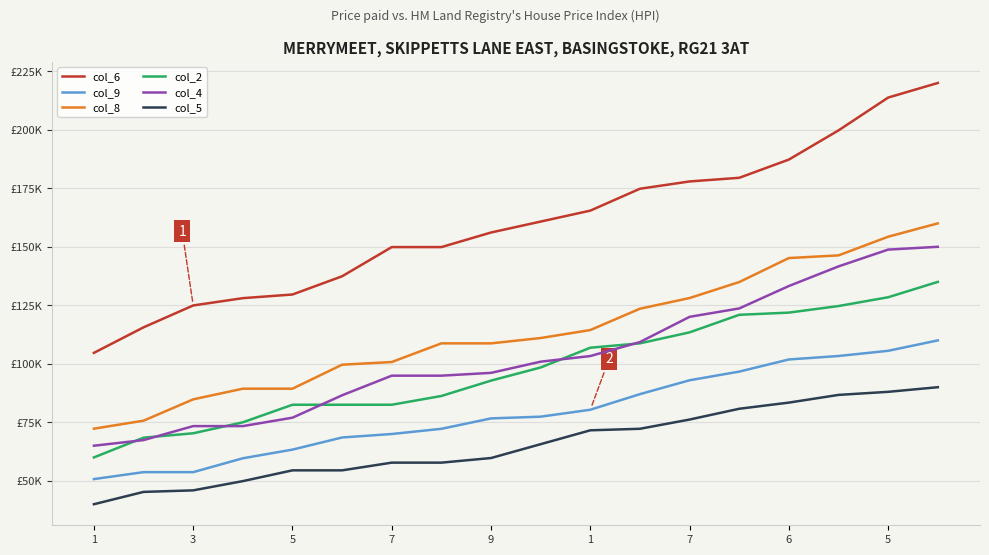

Reading right to left, extract all data points from this chart.

col_6: 220000.0	213766.2	199740.3	187272.7	179480.5	177922.1	174805.2	165454.5	160779.2	156103.9	149870.1	149870.1	137402.6	129610.4	128051.9	124935.1	115584.4	104675.3
col_9: 110000.0	105555.6	103333.3	101851.9	96666.7	92963.0	87037.0	80370.4	77407.4	76666.7	72222.2	70000.0	68518.5	63333.3	59629.6	53703.7	53703.7	50740.7
col_8: 160000.0	154303.8	146329.1	145189.9	134936.7	128101.3	123544.3	114430.4	111012.7	108734.2	108734.2	100759.5	99620.3	89367.1	89367.1	84810.1	75696.2	72278.5
col_2: 135000.0	128437.5	124687.5	121875.0	120937.5	113437.5	108750.0	106875.0	98437.5	92812.5	86250.0	82500.0	82500.0	82500.0	75000.0	70312.5	68437.5	60000.0
col_4: 150000.0	148802.8	141619.7	133239.4	123662.0	120070.4	109295.8	103309.9	100915.5	96126.8	94929.6	94929.6	86549.3	76971.8	73380.3	73380.3	67394.4	65000.0
col_5: 90000.0	88026.3	86710.5	83421.1	80789.5	76184.2	72236.8	71578.9	65657.9	59736.8	57763.2	57763.2	54473.7	54473.7	49868.4	45921.1	45263.2	40000.0